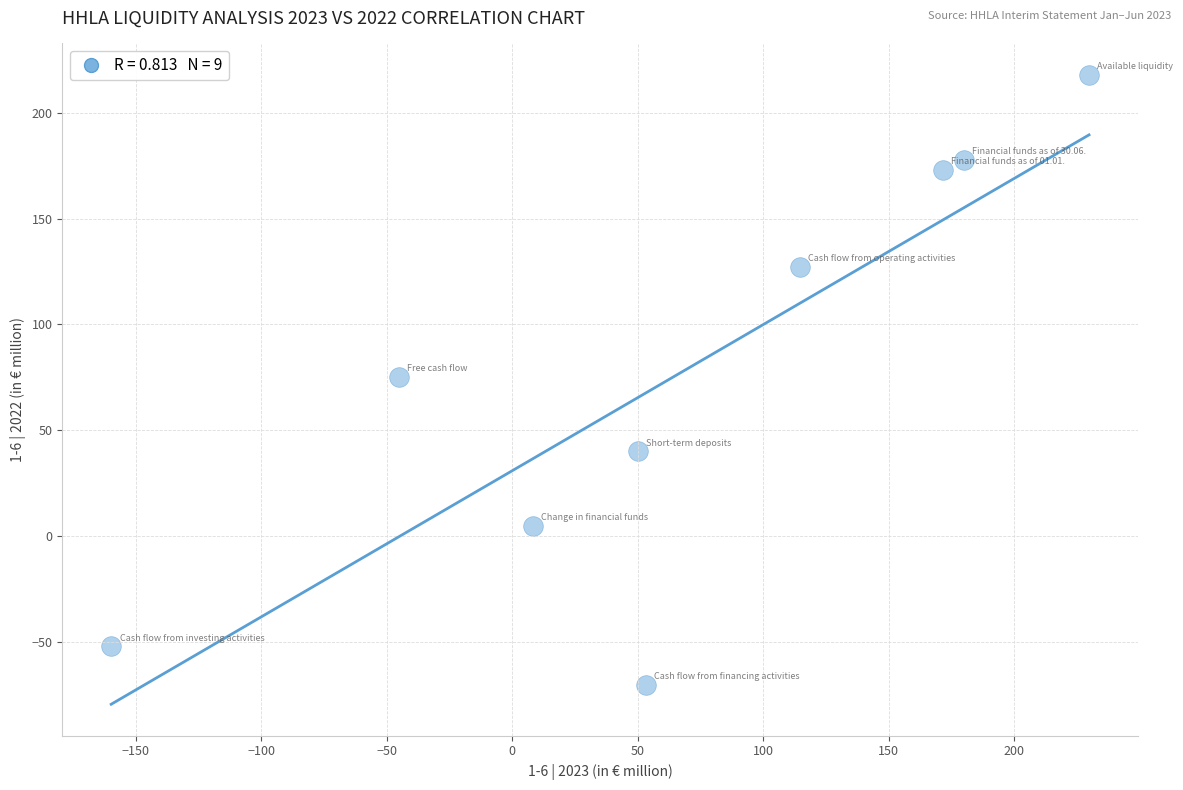

What is the average X value?

66.9